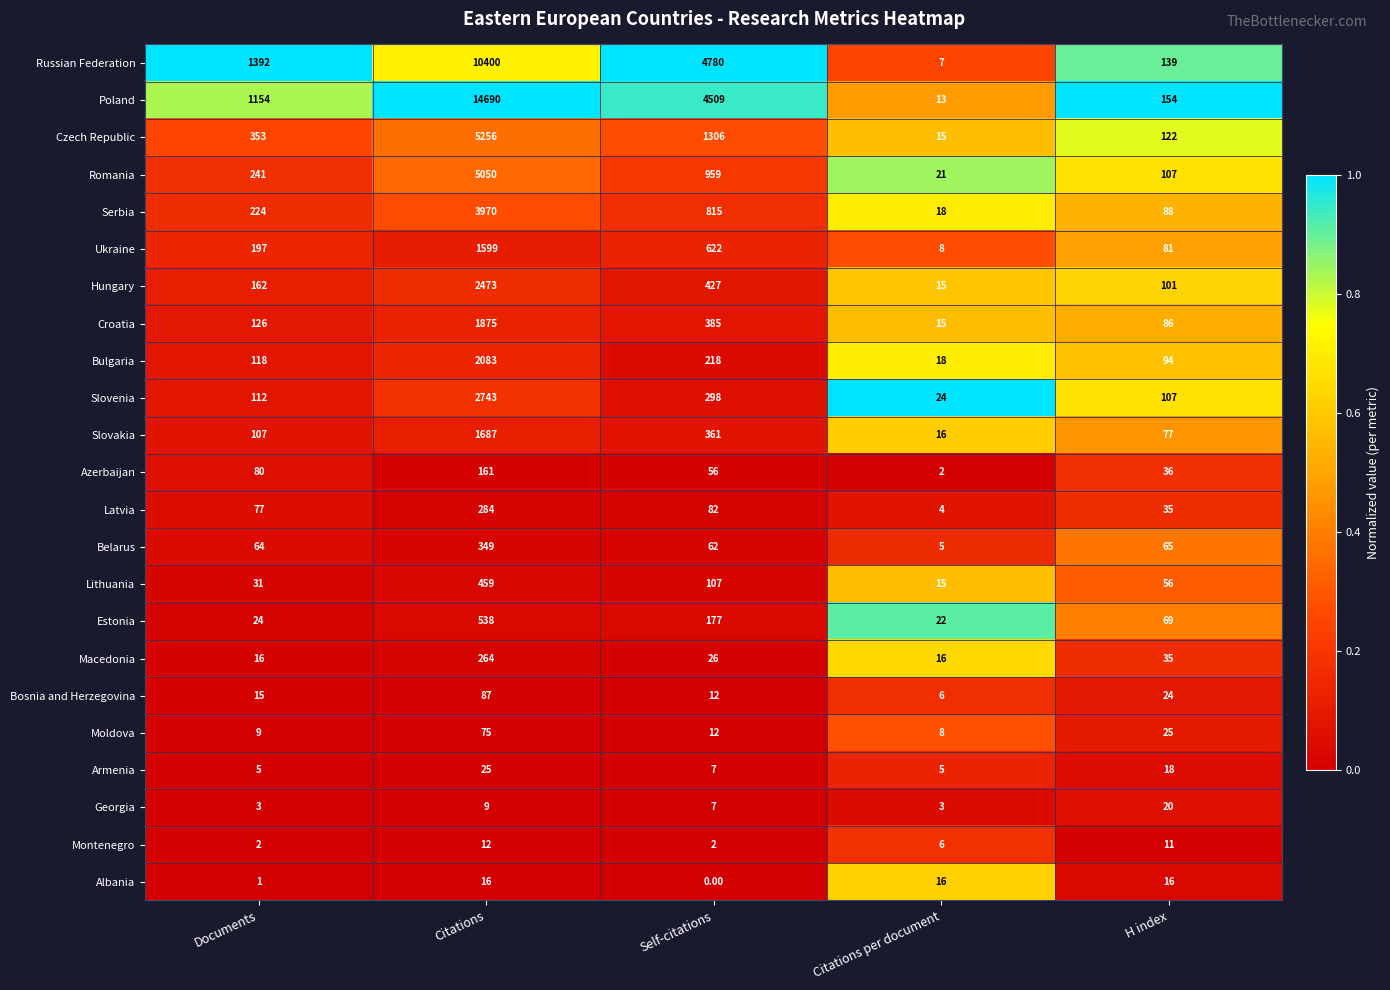

At Citations, list the series in order from smallest to largest.

Georgia, Montenegro, Albania, Armenia, Moldova, Bosnia and Herzegovina, Azerbaijan, Macedonia, Latvia, Belarus, Lithuania, Estonia, Ukraine, Slovakia, Croatia, Bulgaria, Hungary, Slovenia, Serbia, Romania, Czech Republic, Russian Federation, Poland